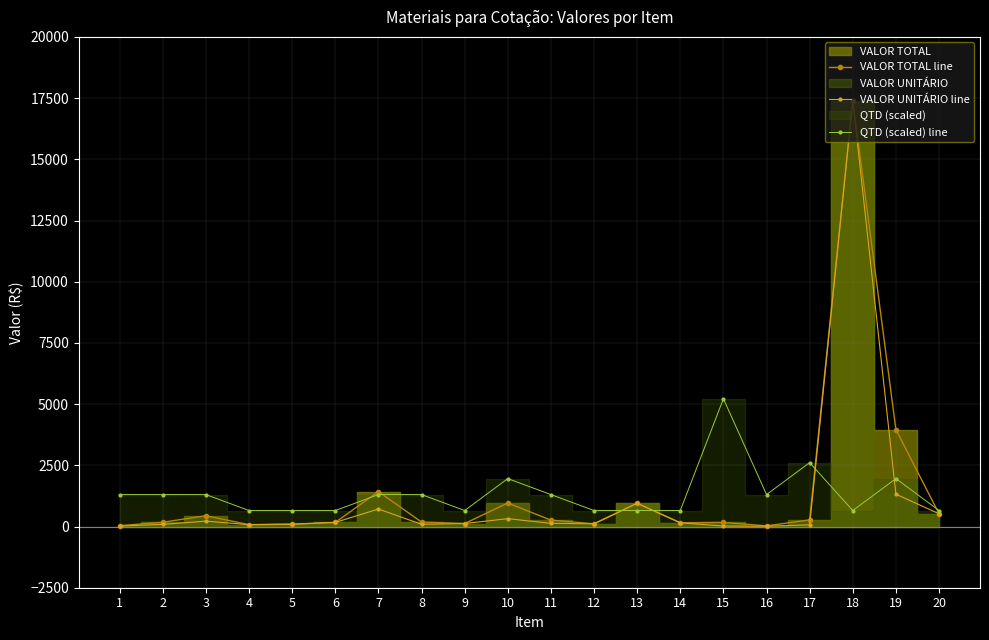

What is the value of the VALOR TOTAL line point at the 11th from the left?

260.0